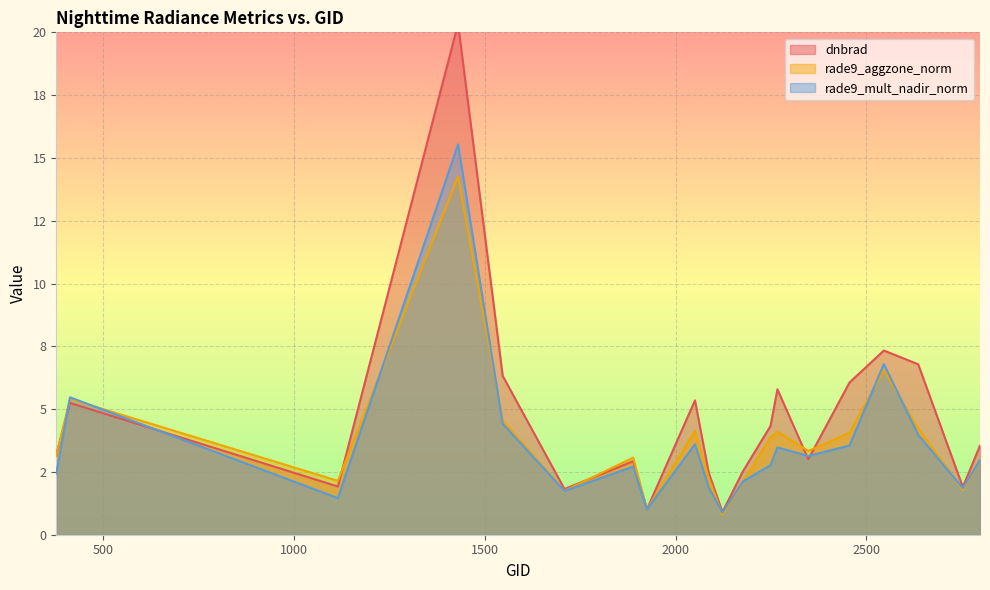

What is the average value of the rade9_mult_nadir_norm series?

3.6